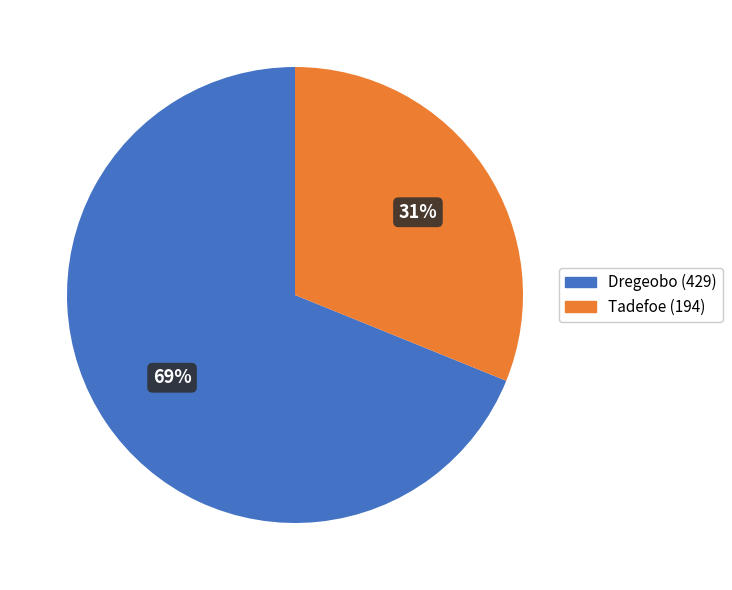

Does any single category account for the majority?

Yes